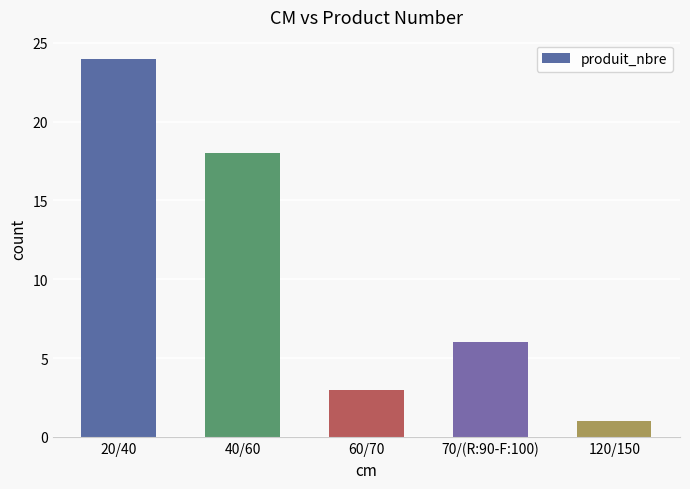

What is the change in value from 20/40 to 70/(R:90-F:100)?

-18